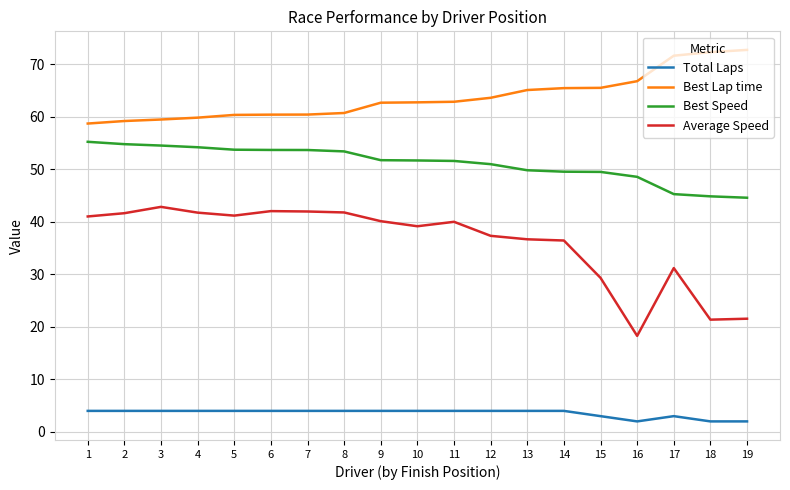

What is the total value across all series at 15?

147.3